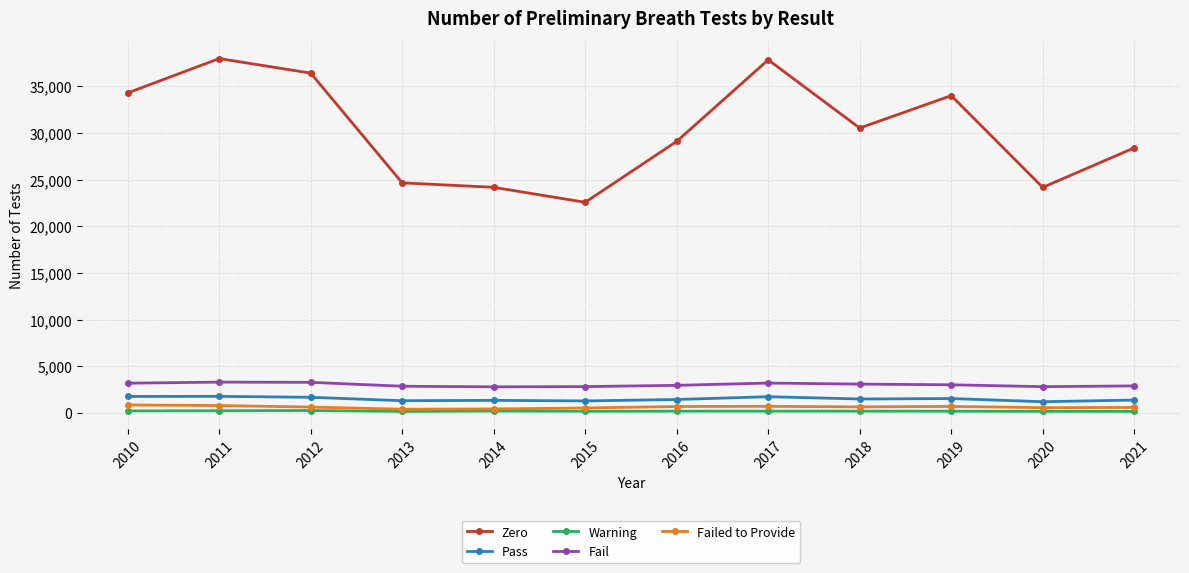

At which label does Warning first exceed 206?

2010